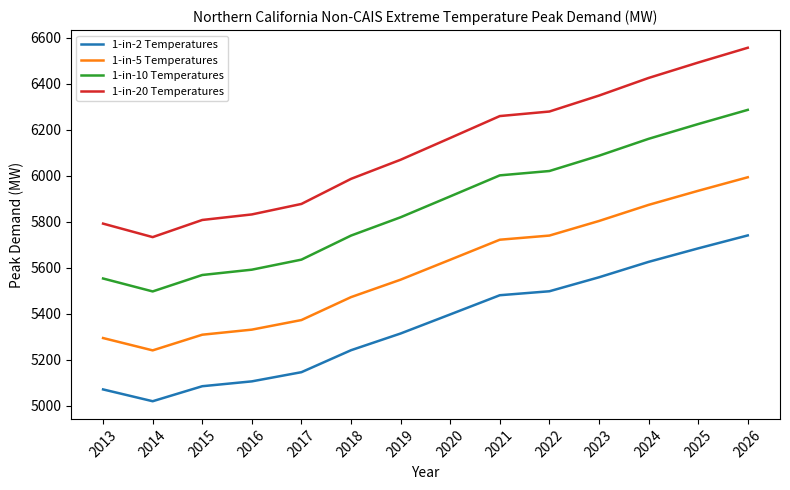

True or false: 1-in-5 Temperatures and 1-in-2 Temperatures intersect in this chart.

False